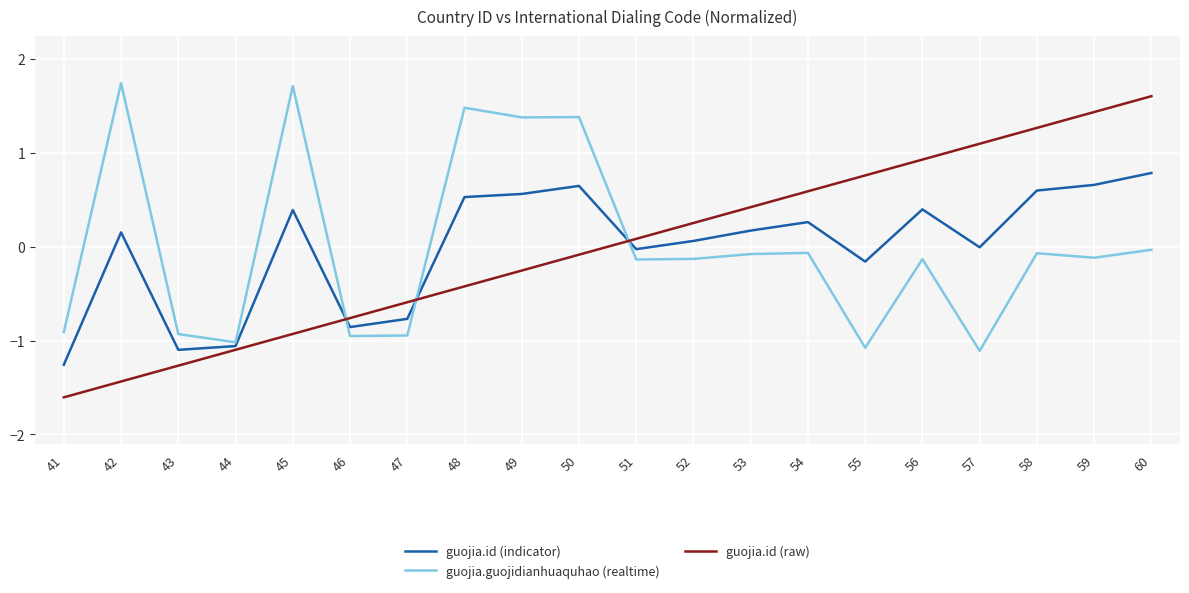

How many values in the guojia.id (raw) series are below 0?

10